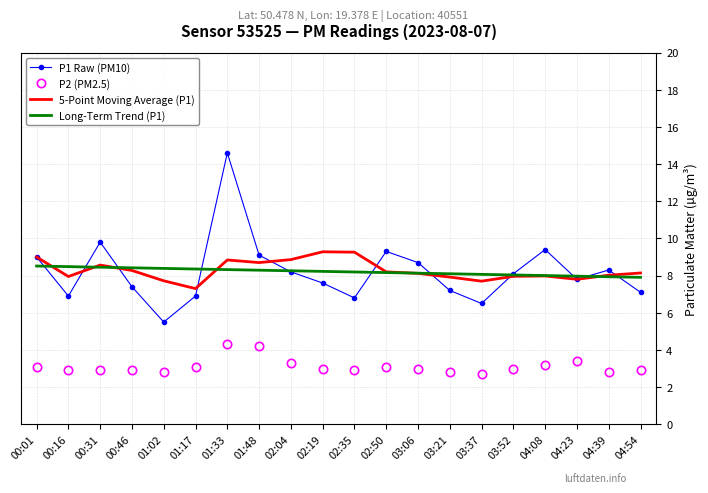

Which series has the largest range (max minus min)?

P1 Raw (PM10)